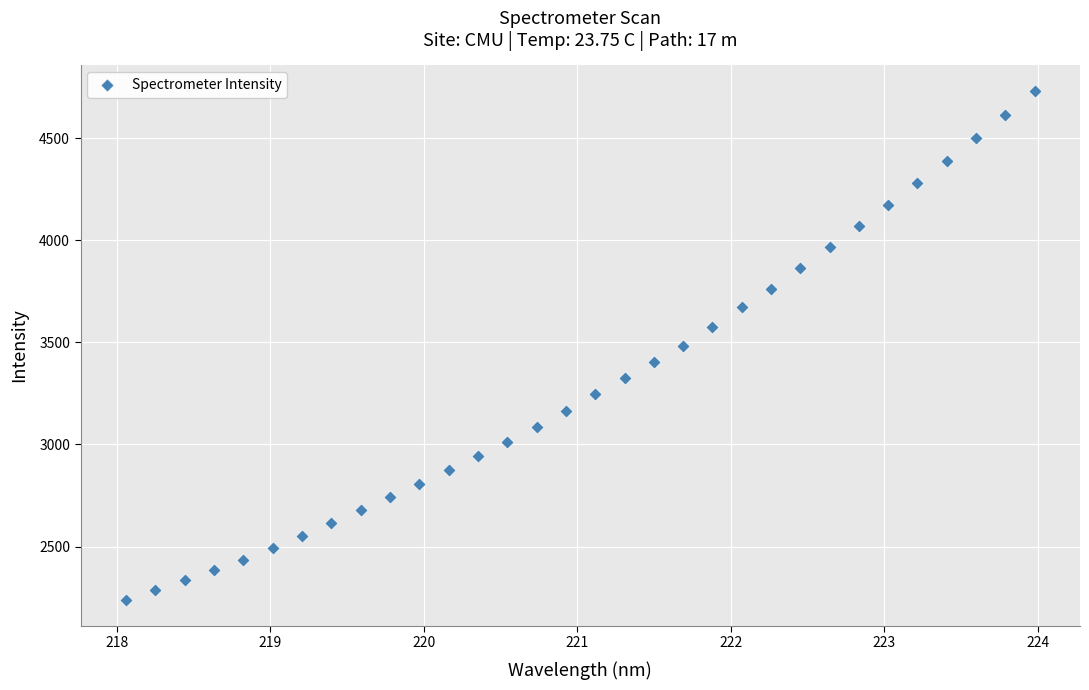

What is the range of Y values (max minus min)?

2495.2